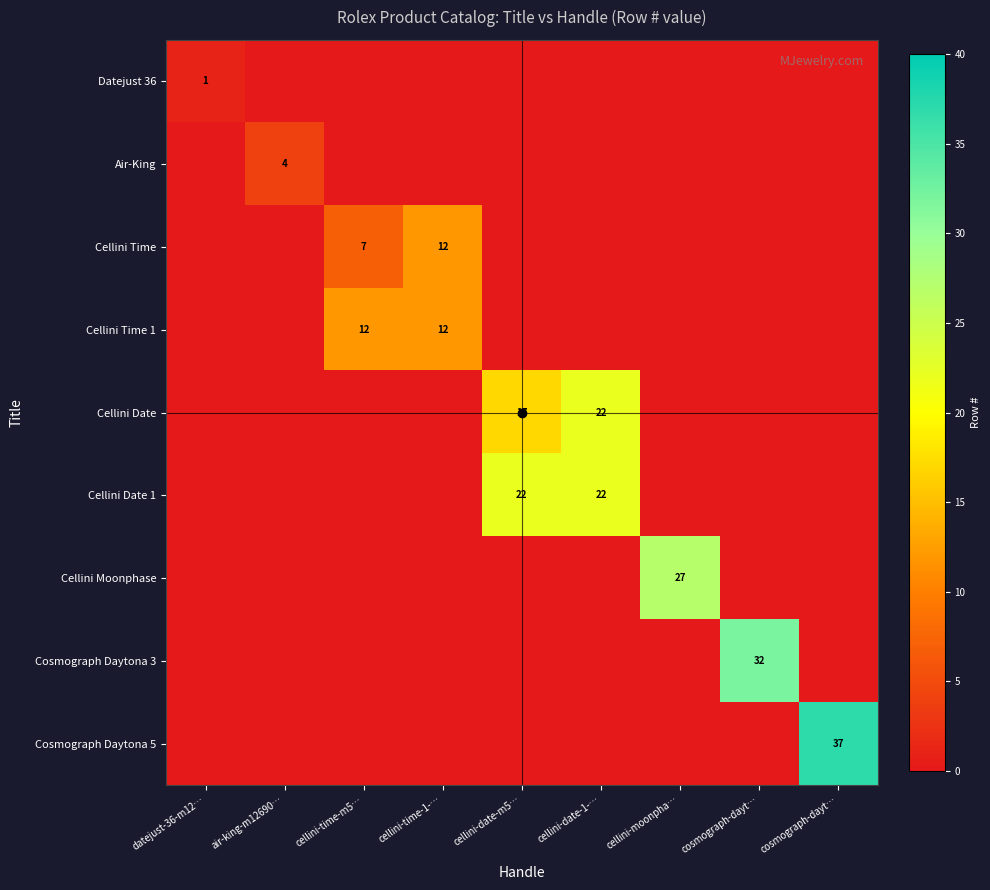

What is the sum of the Cosmograph Daytona 5 values at cosmograph-dayt… and cellini-moonpha…?

37